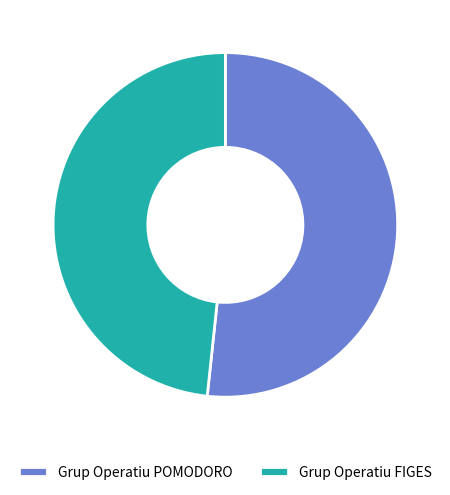

Rank the categories by value from highest to lowest.

Grup Operatiu POMODORO, Grup Operatiu FIGES